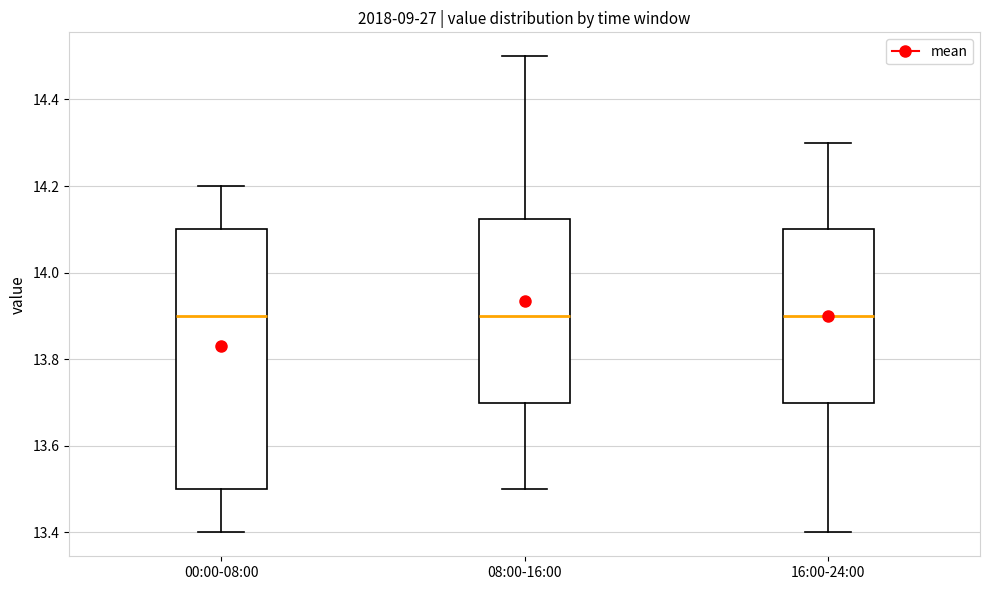

Where does the lower whisker of the box for 08:00-16:00 end on the y-axis? The values are not printed on the chart, so give them approximately, as read against the axis.

13.50